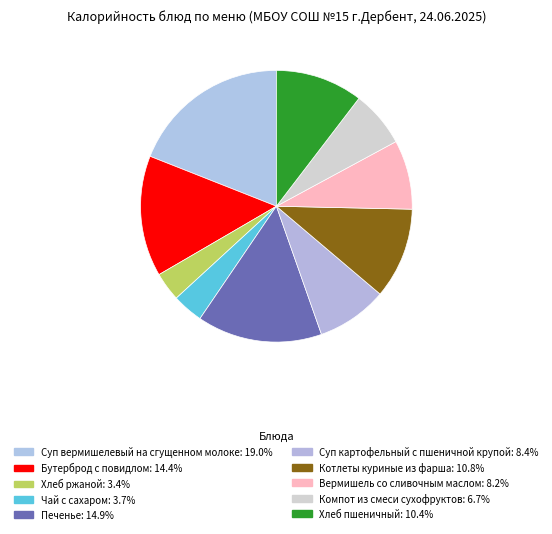

To the nearest percent, what is the difference between the largest and smallest slice percentages?

16%